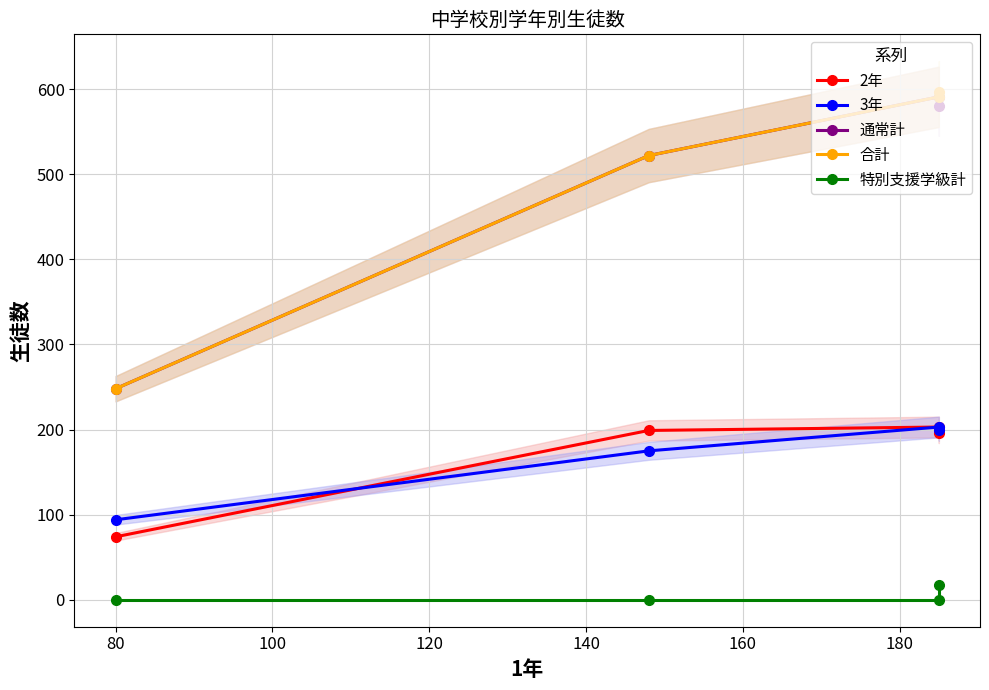

How many distinct data groups are displayed?

5